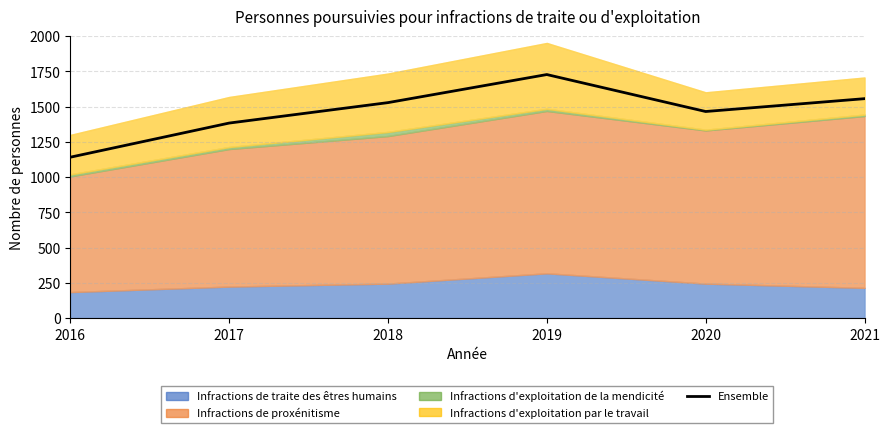

How many values exceed 1528?

2